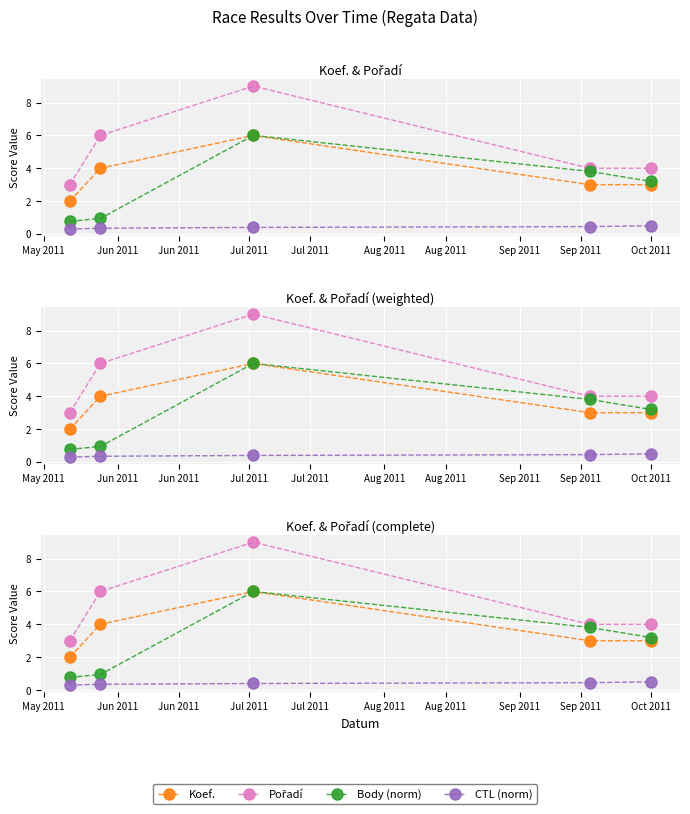

Is it true that Body (norm) equals 0.3 at Jun 2011?

False